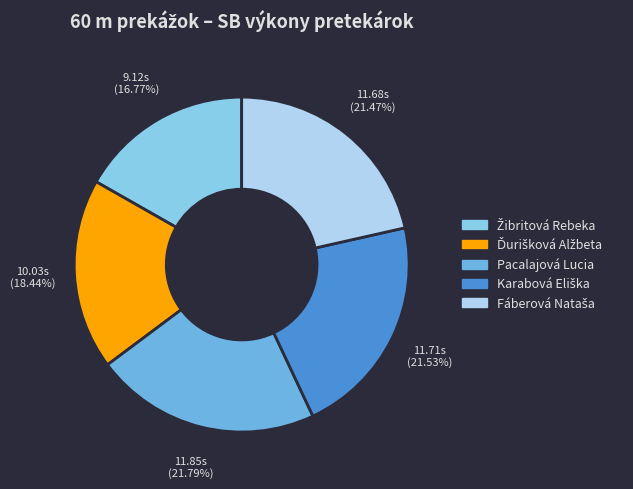

True or false: Ďurišková Alžbeta accounts for 18% of the total.

True